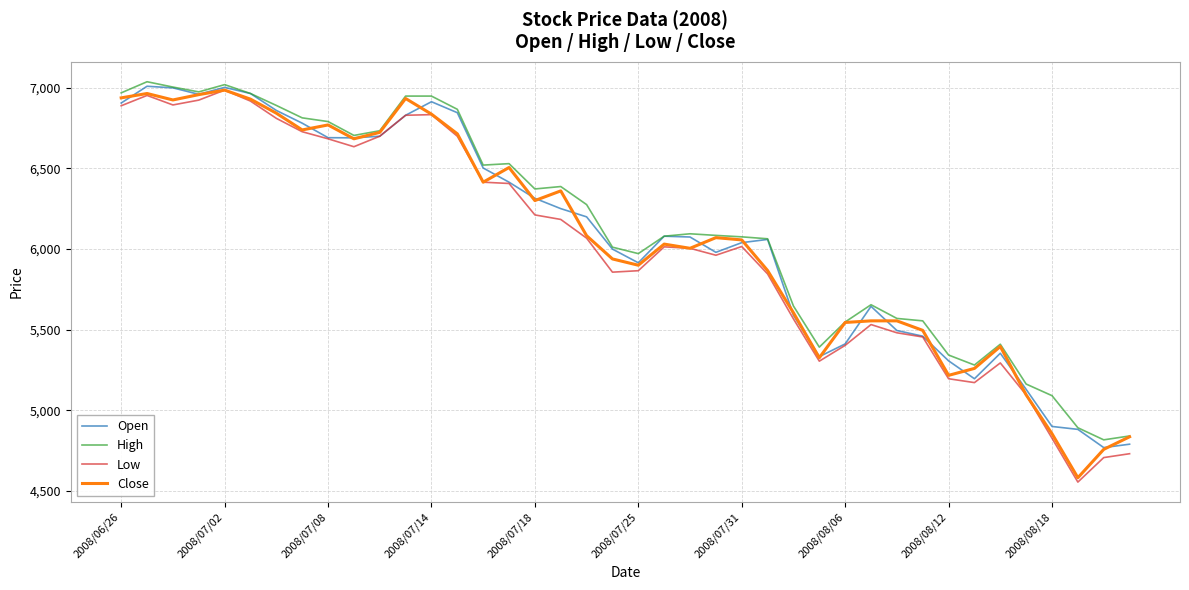

What is the minimum value shown in the chart?

4555